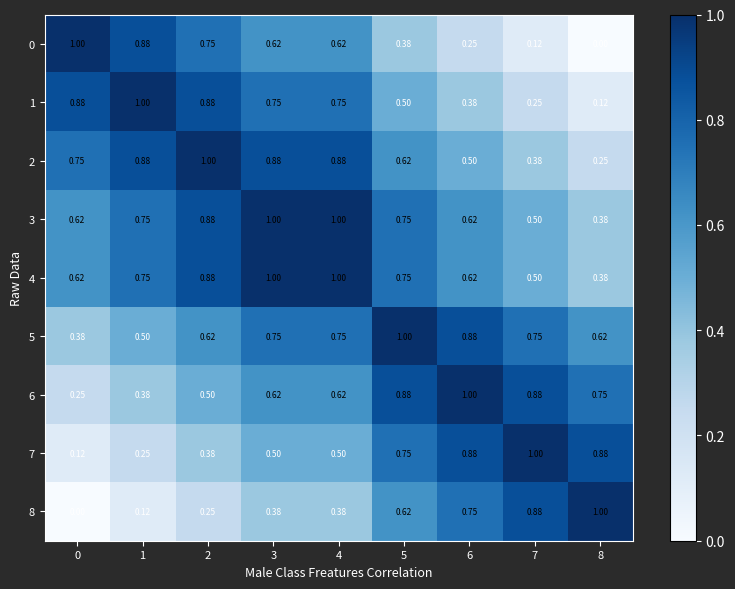

Between 0 and 1, which series saw the biggest shift?

2